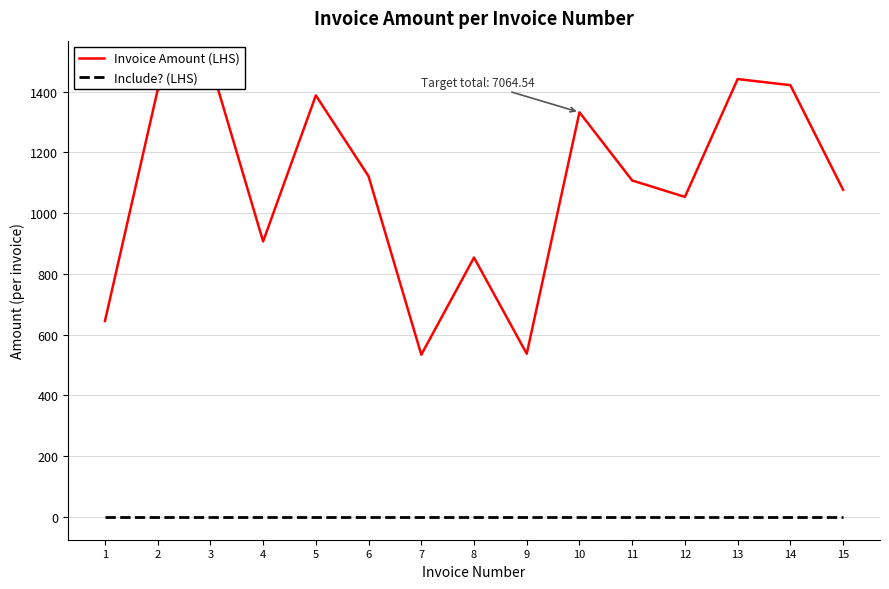

At which label does Include? (LHS) reach its minimum?

1